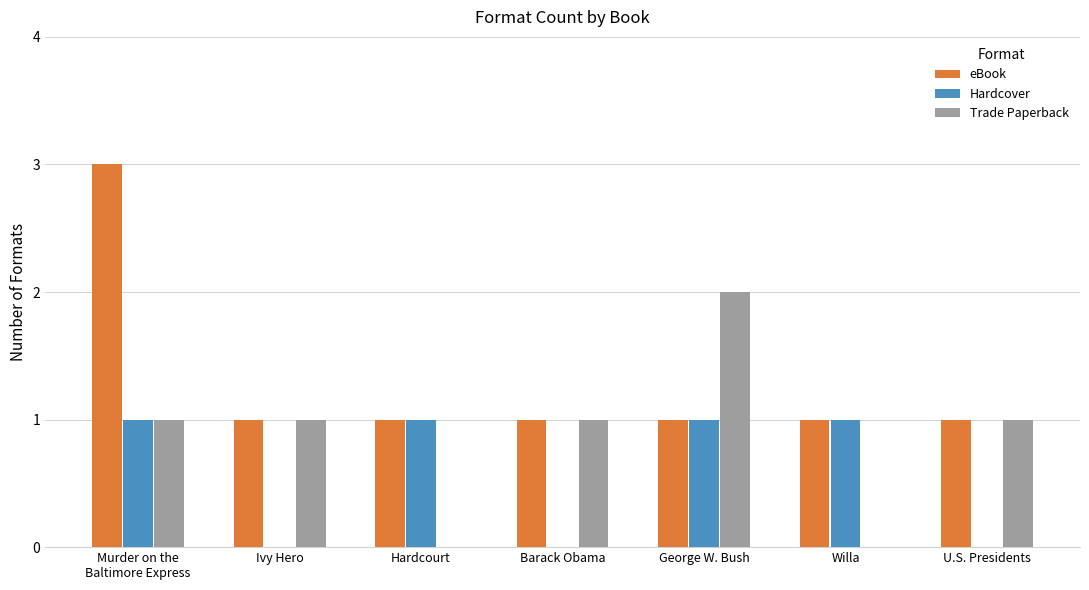

How many Hardcover values are between 0 and 1?

7